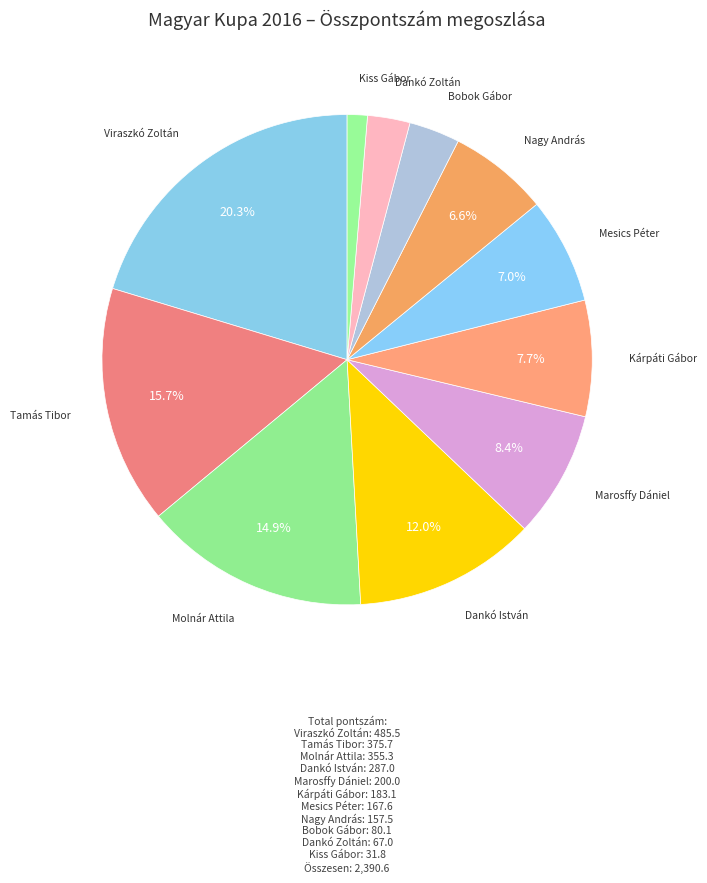

Count the number of slices in the pie.

11